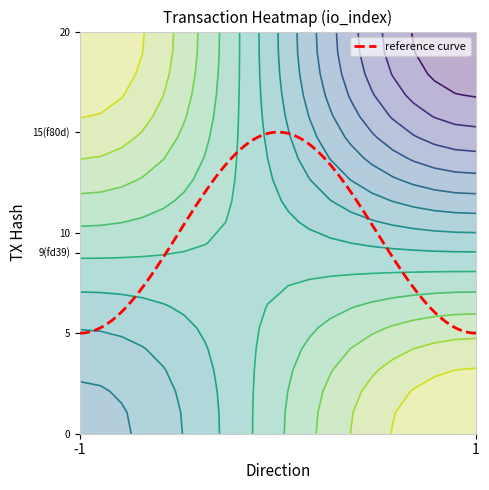

List the labels in order of fd39763d77ae3d6b93b06a06c476e330ff297c9 value, smallest first.

direction, io_index